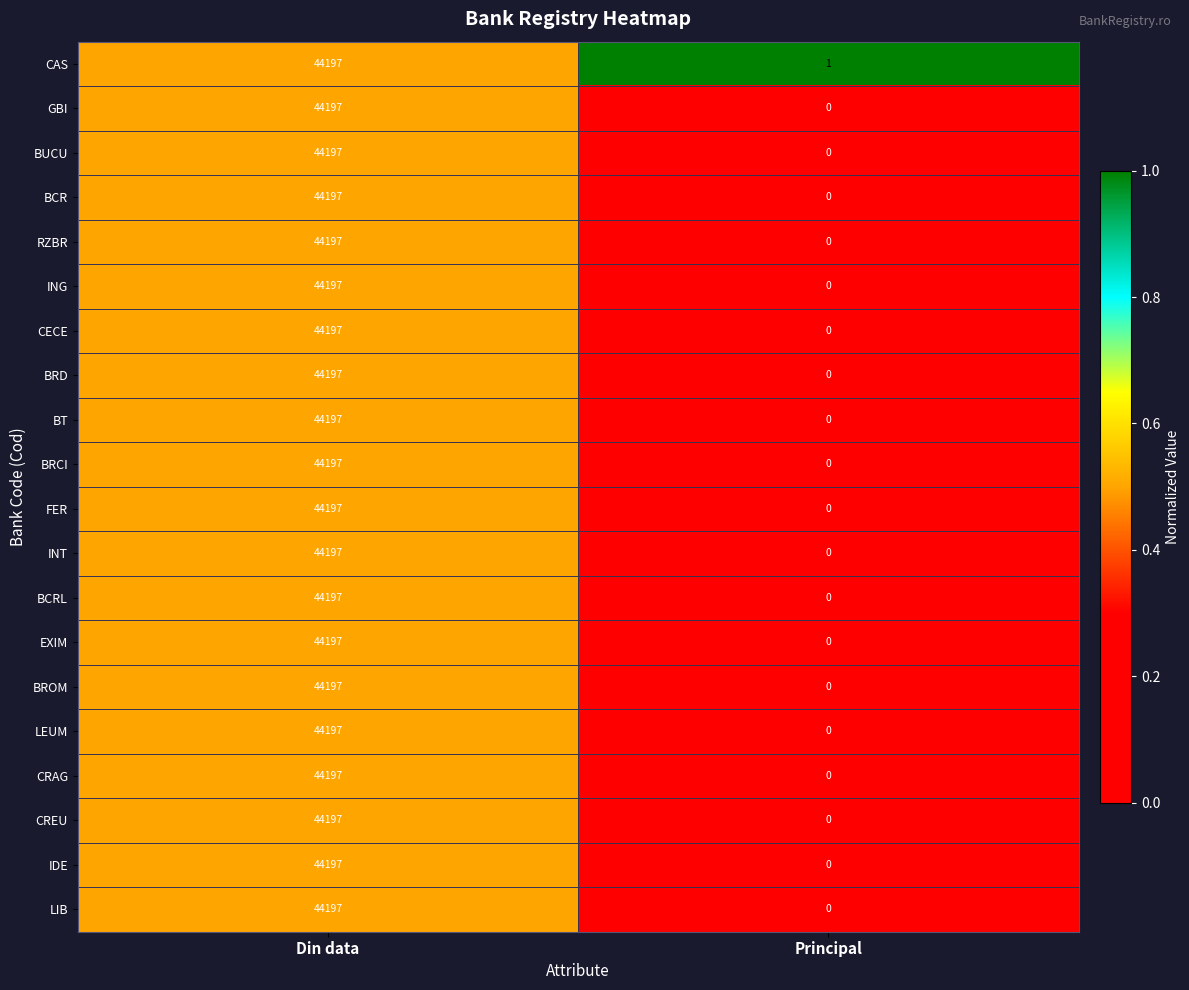

What is the total value across all series at Principal?

1